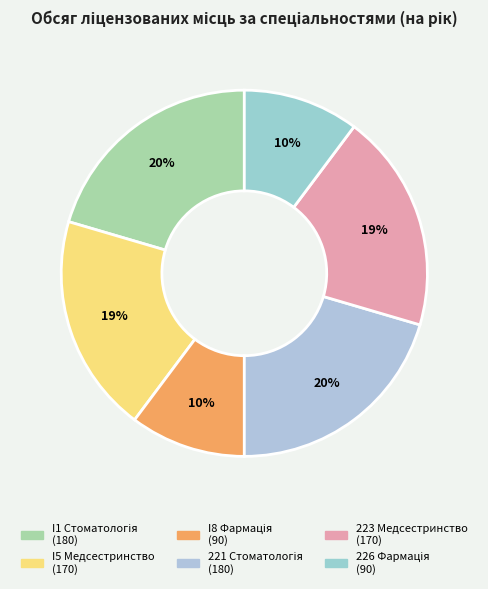

How many slices are in this pie chart?

6